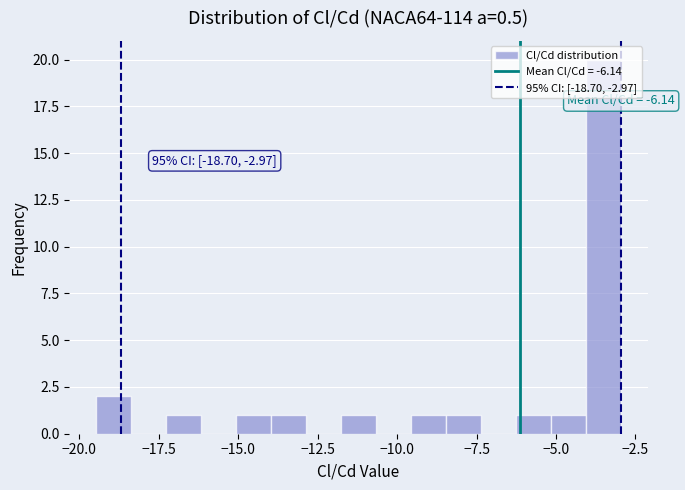

Around what value on the x-axis is the tallest bar? Give the approximate position of its centre, as read against the axis.

-3.5